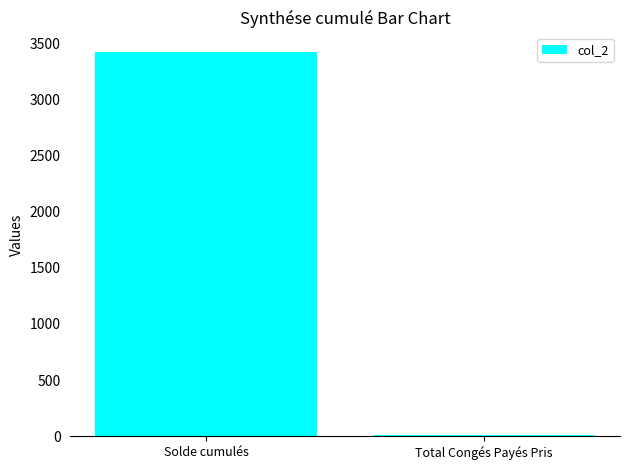

Which has a higher value, Total Congés Payés Pris or Solde cumulés?

Solde cumulés